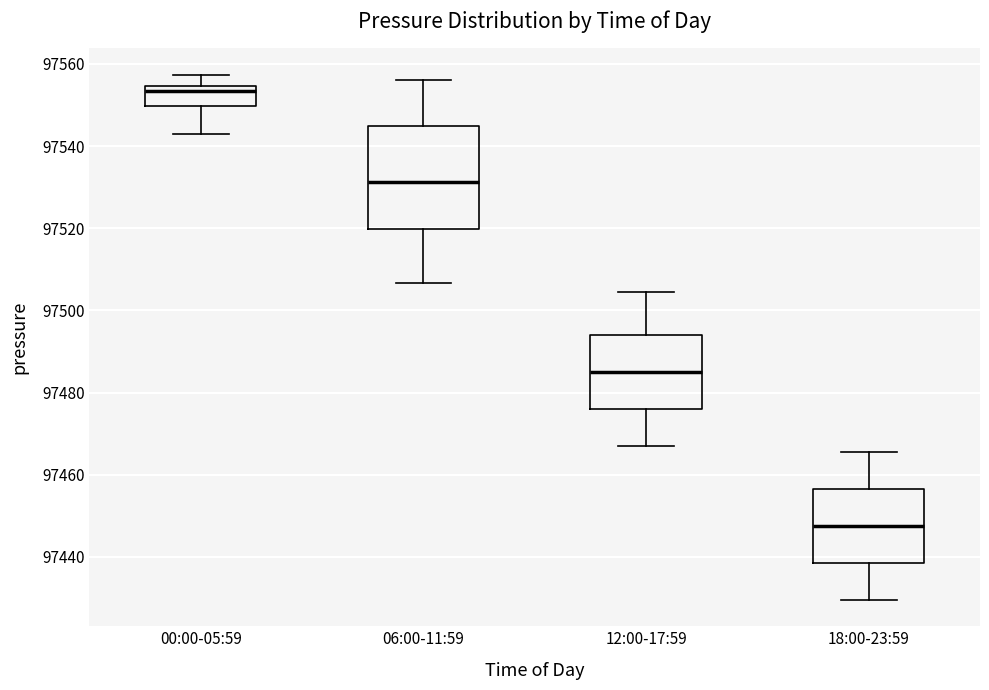

Reading left to right, transcribe this box plot: for each box, give where its median line is, the range the box spans, and where its two whiskers end, as read against the y-axis. The values are not printed on the chart, so give them approximately, as read against the axis.

00:00-05:59: median 97554 (just below the box's upper edge), box 97550 to 97554, whiskers 97542 to 97558
06:00-11:59: median 97532, box 97520 to 97544, whiskers 97506 to 97556
12:00-17:59: median 97486, box 97476 to 97494, whiskers 97468 to 97504
18:00-23:59: median 97448, box 97438 to 97456, whiskers 97430 to 97466